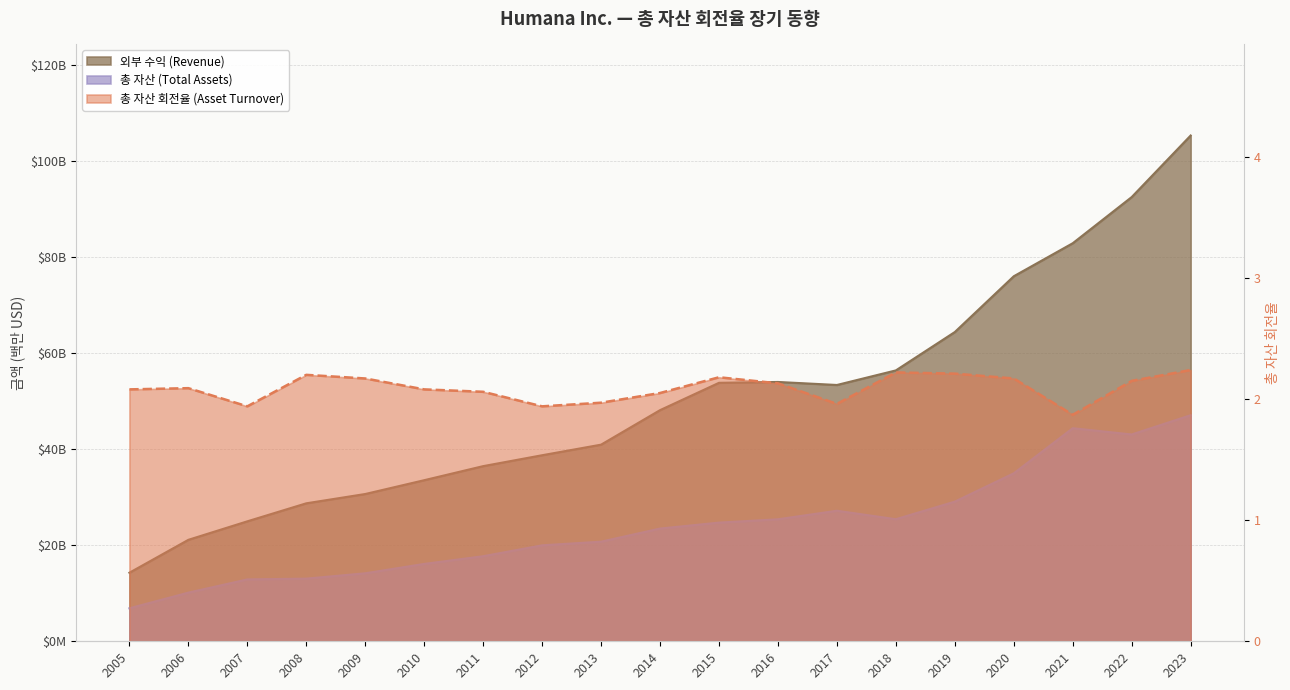

Reading left to right, transcribe all the data shown in this chart.

외부 수익 (Revenue): 14275.0	21125.0	24976.0	28726.0	30664.0	33539.0	36466.0	38735.0	40938.0	48123.0	53815.0	53990.0	53362.0	56398.0	64387.0	76001.0	82877.0	92488.0	105305.0
총 자산 (Total Assets): 6870.0	10127.0	12879.0	13042.0	14153.0	16103.0	17708.0	19979.0	20735.0	23466.0	24705.0	25396.0	27178.0	25413.0	29074.0	34969.0	44358.0	43055.0	47065.0
총 자산 회전율 (Asset Turnover): 2.1	2.1	1.9	2.2	2.2	2.1	2.1	1.9	2.0	2.0	2.2	2.1	2.0	2.2	2.2	2.2	1.9	2.1	2.2